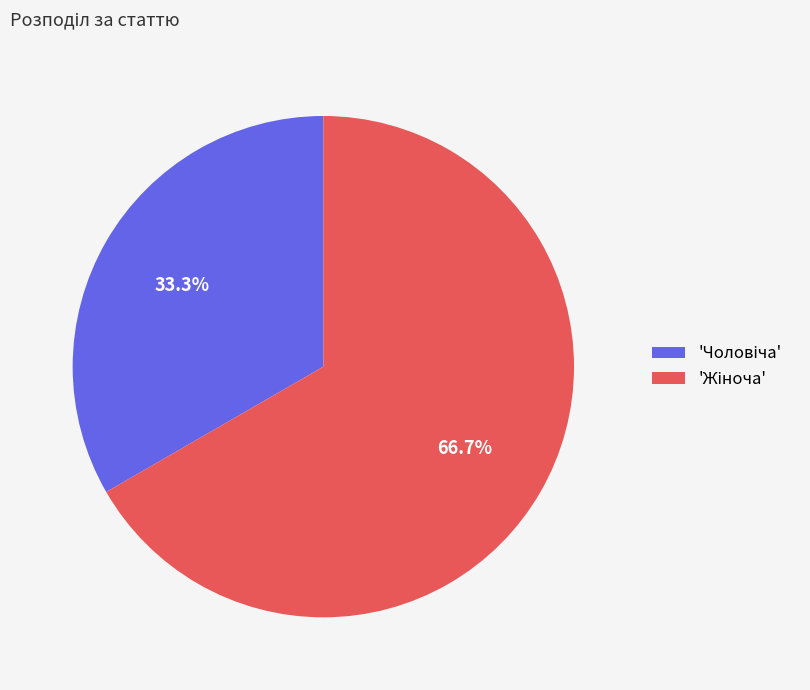

How many slices are in this pie chart?

2